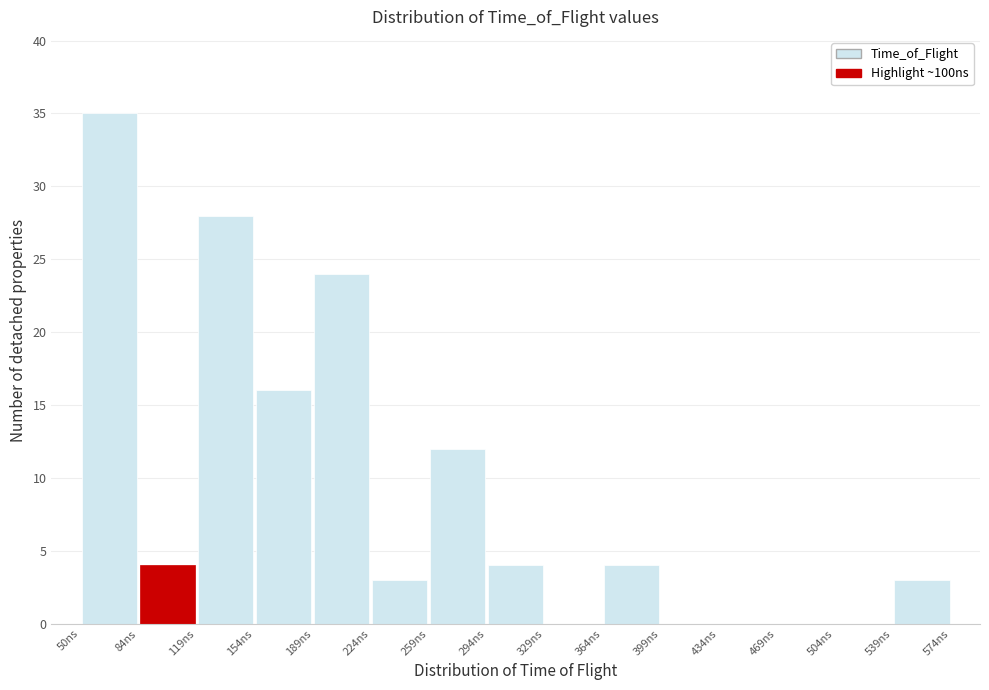

Over which range of the x-axis is the bar tallest?

50 to 85